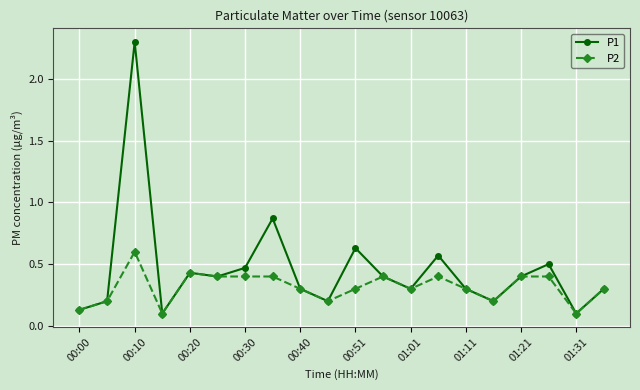

What is the maximum value for P1?

2.3